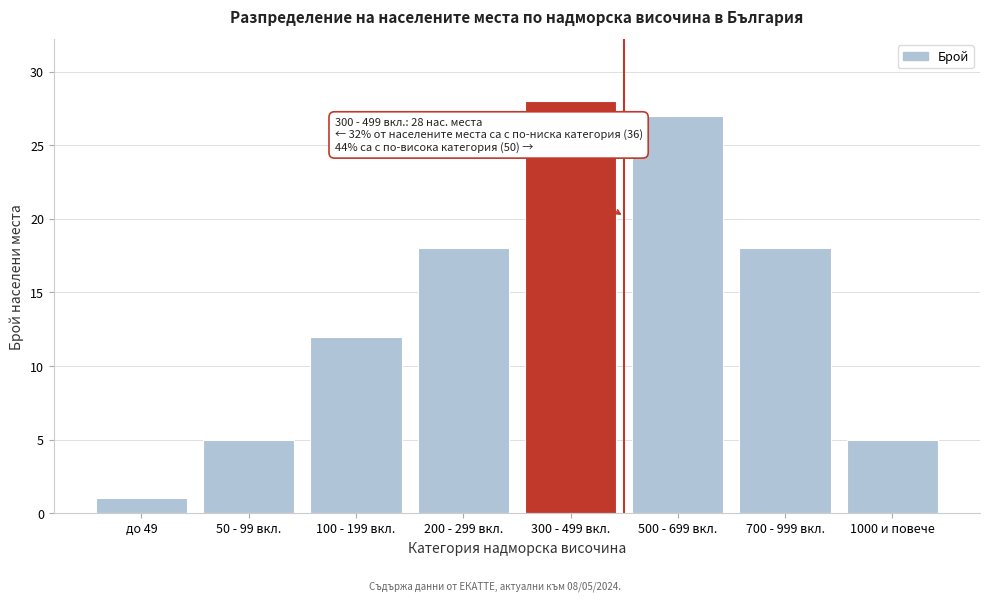

Reading left to right, transcribe all the data shown in this chart.

1	5	12	18	28	27	18	5